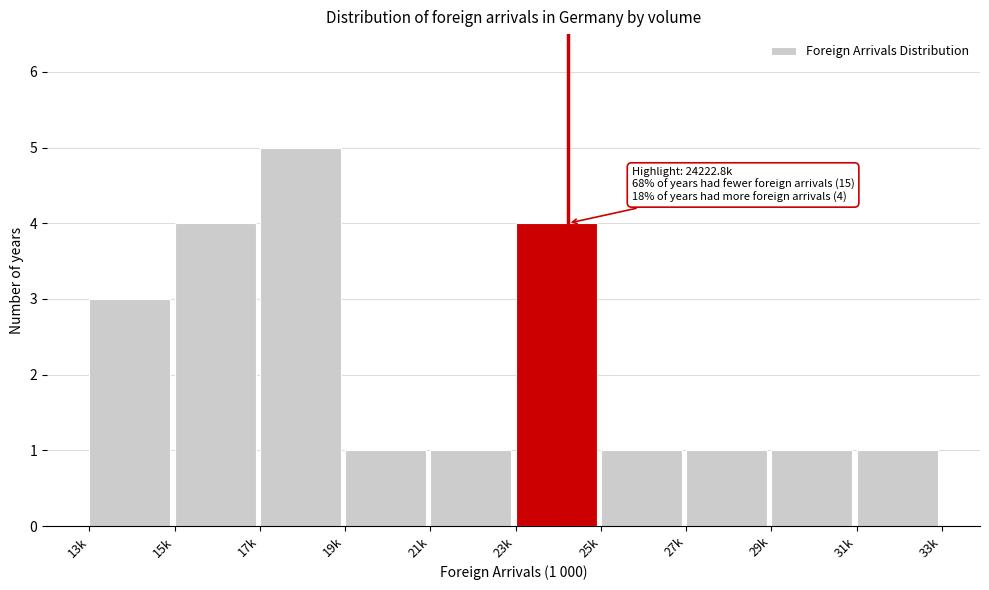

Reading right to left, what are all the values shown in this chart?

1	1	1	1	4	1	1	5	4	3